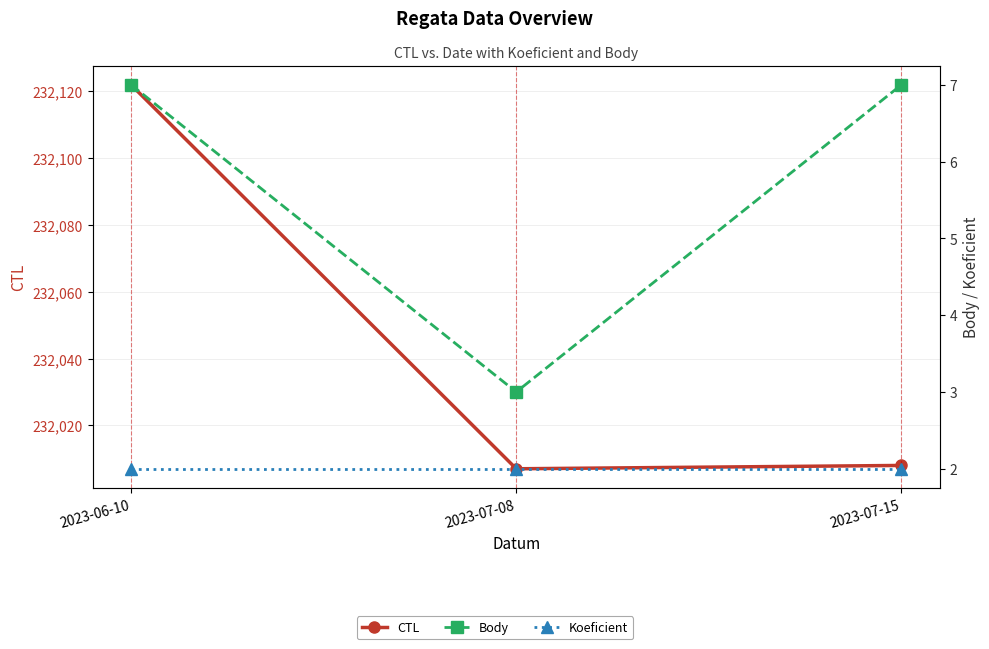

What is the difference between the second highest and minimum values in the CTL series?

1